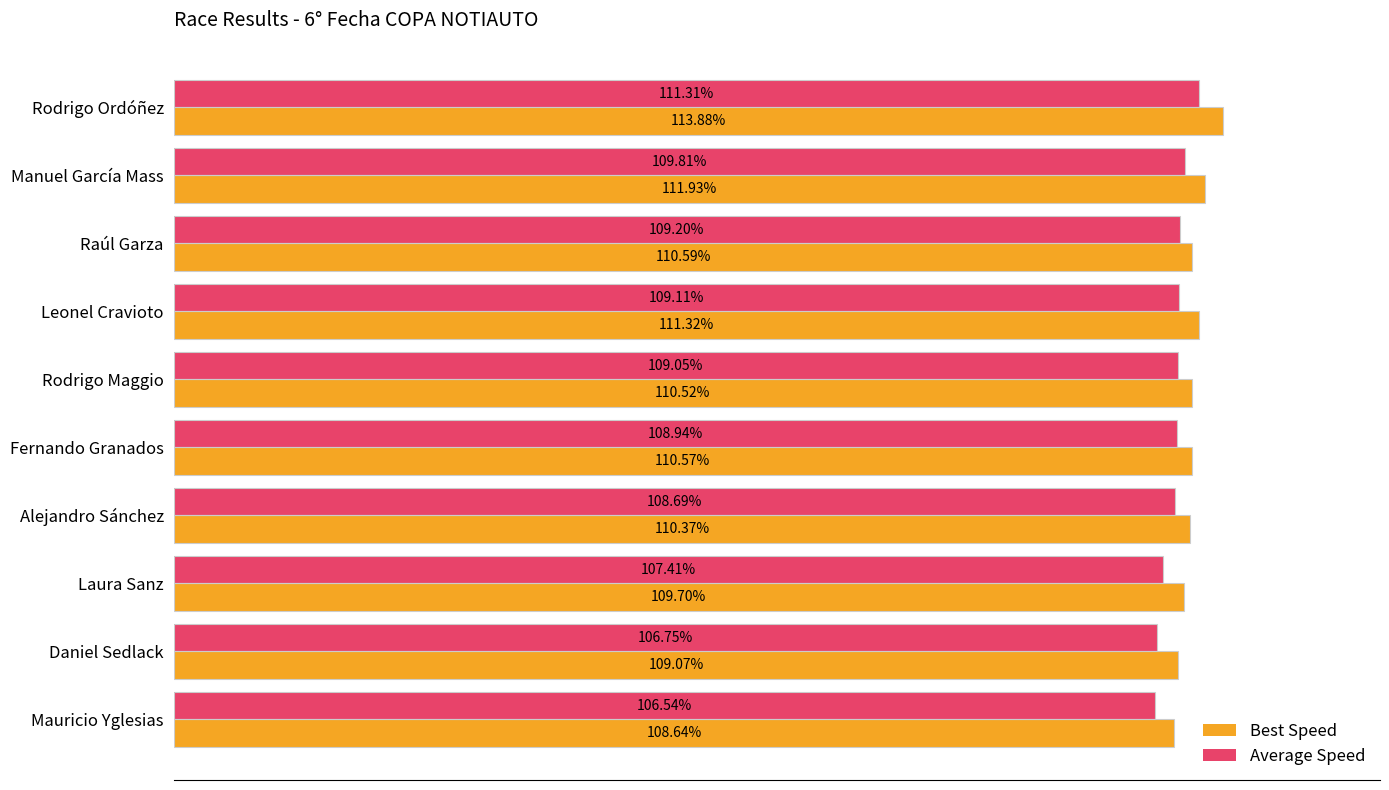

Which series has the largest range (max minus min)?

Best Speed